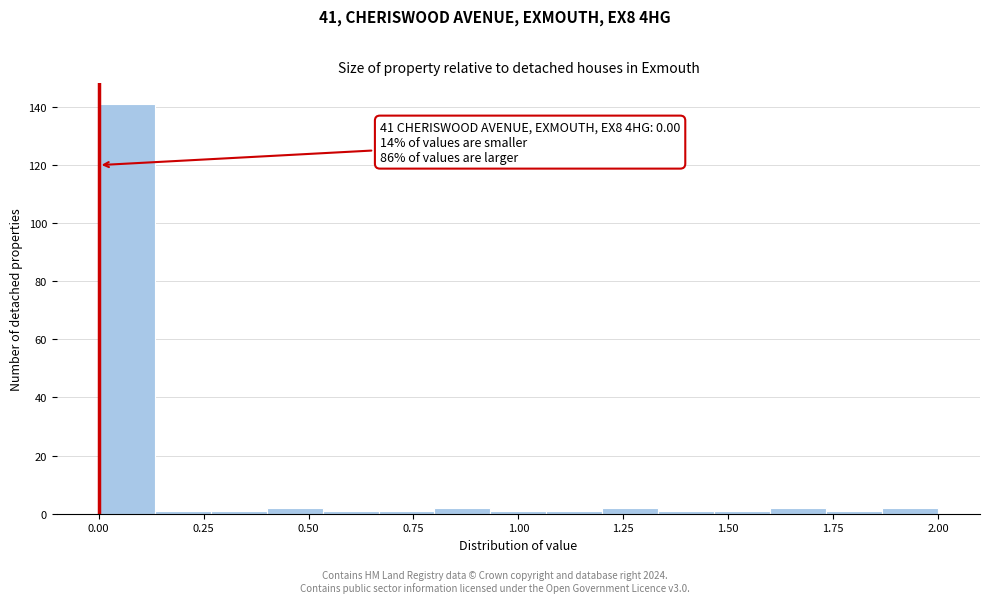

Around what value on the x-axis is the tallest bar? Give the approximate position of its centre, as read against the axis.

0.05